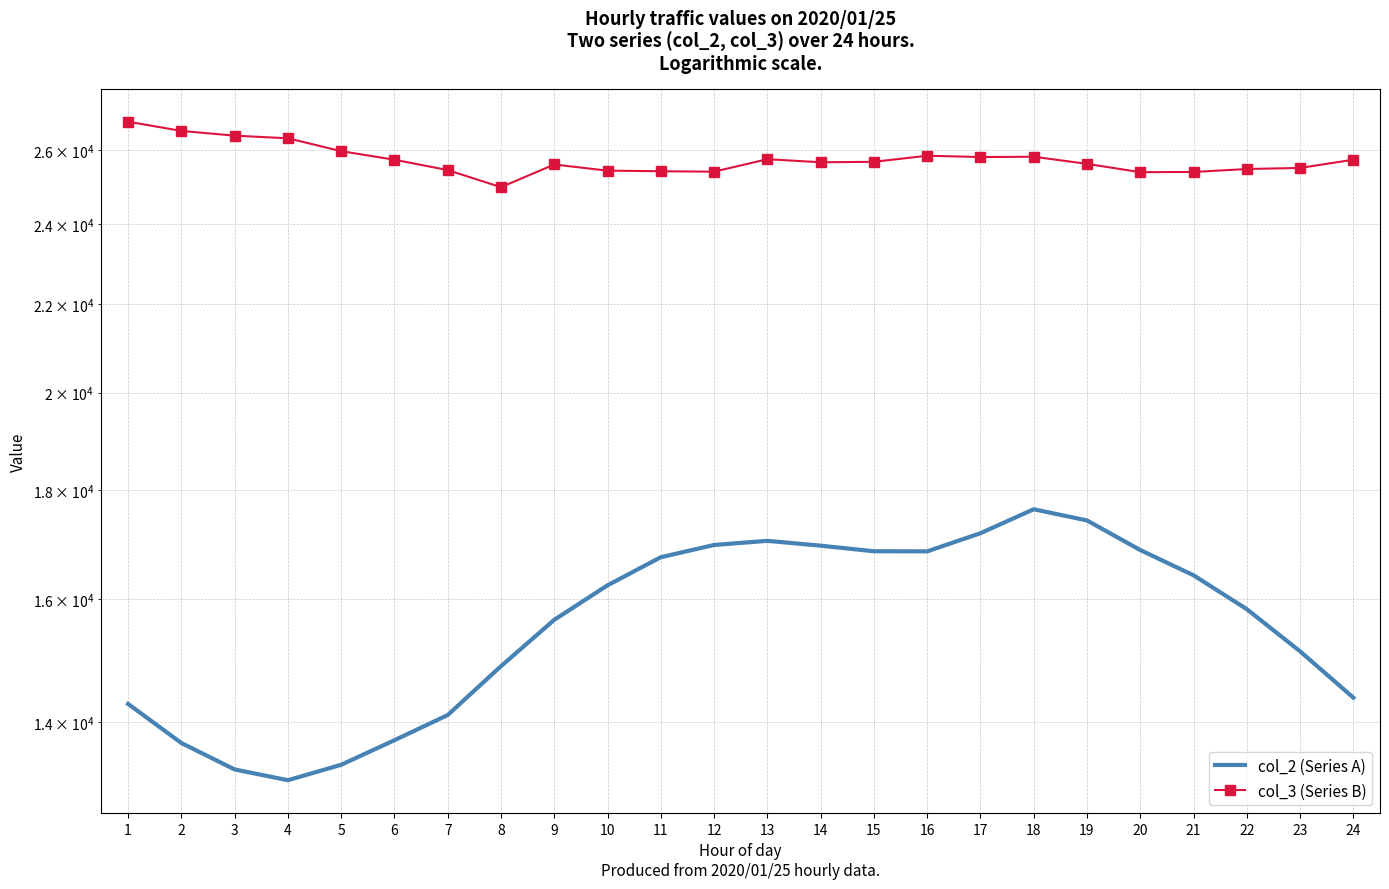

What is the difference between the maximum and minimum values in the col_3 (Series B) series?

1833